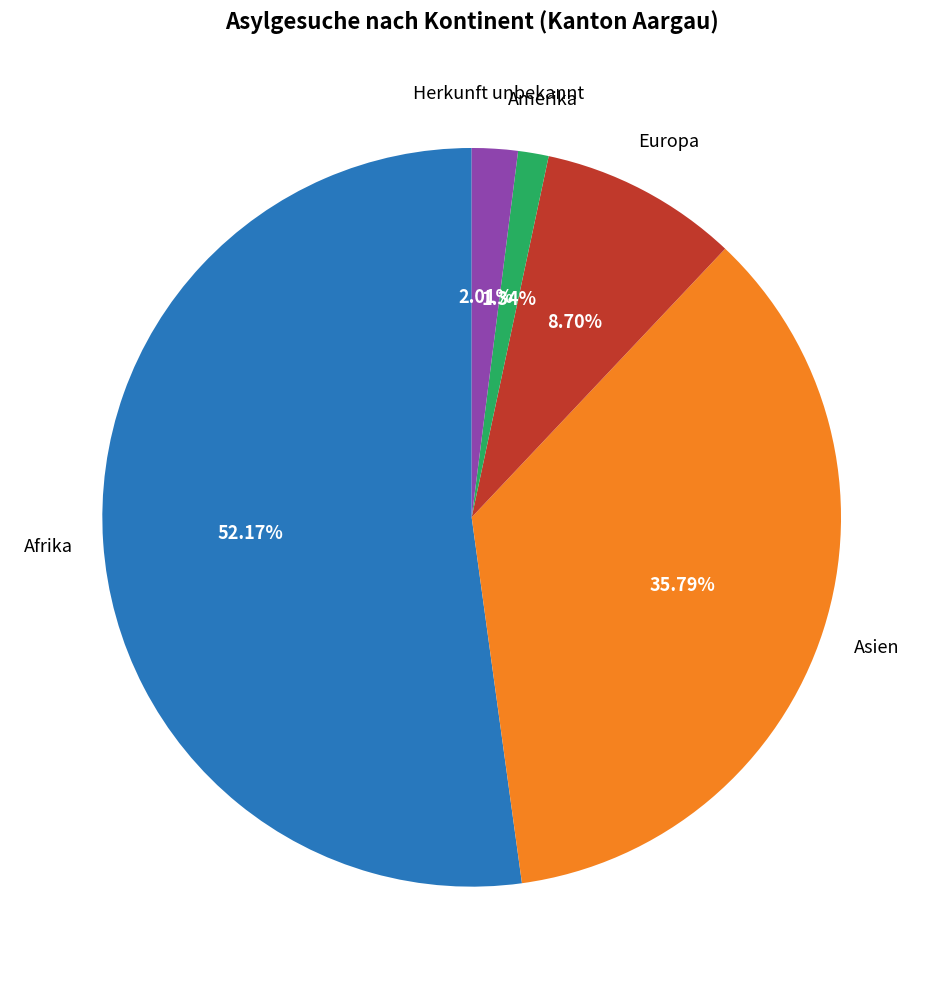

Does any single category account for the majority?

Yes